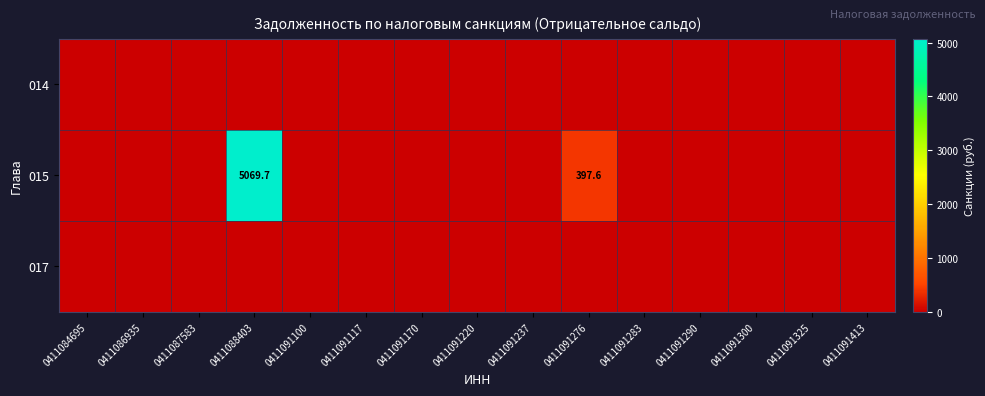

Which series has the largest total across all categories?

015